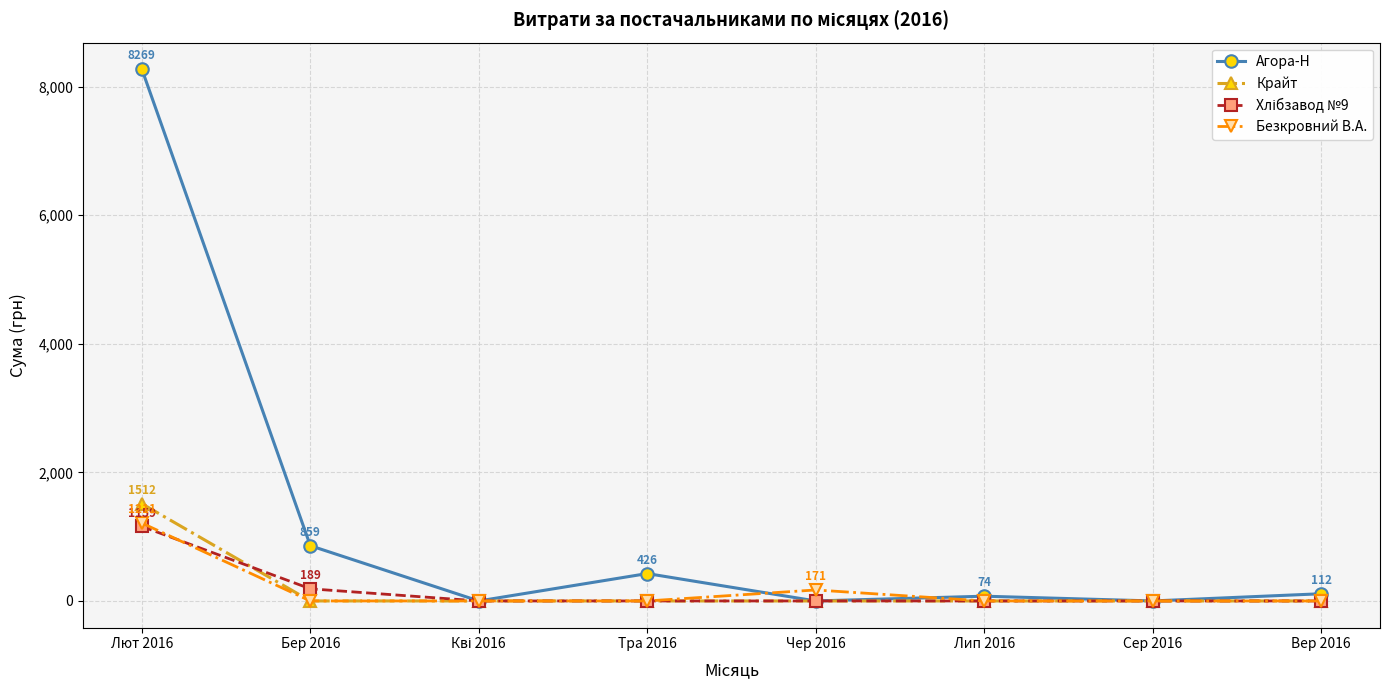

The Крайт series shows 0 at Чер 2016. True or false?

True